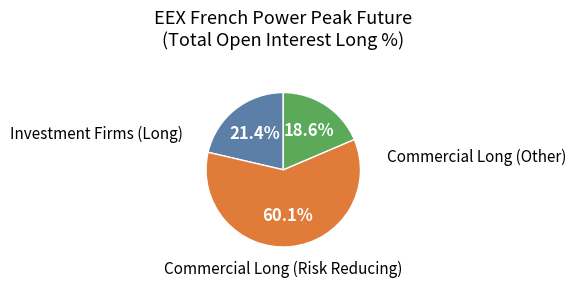

Count the number of slices in the pie.

3